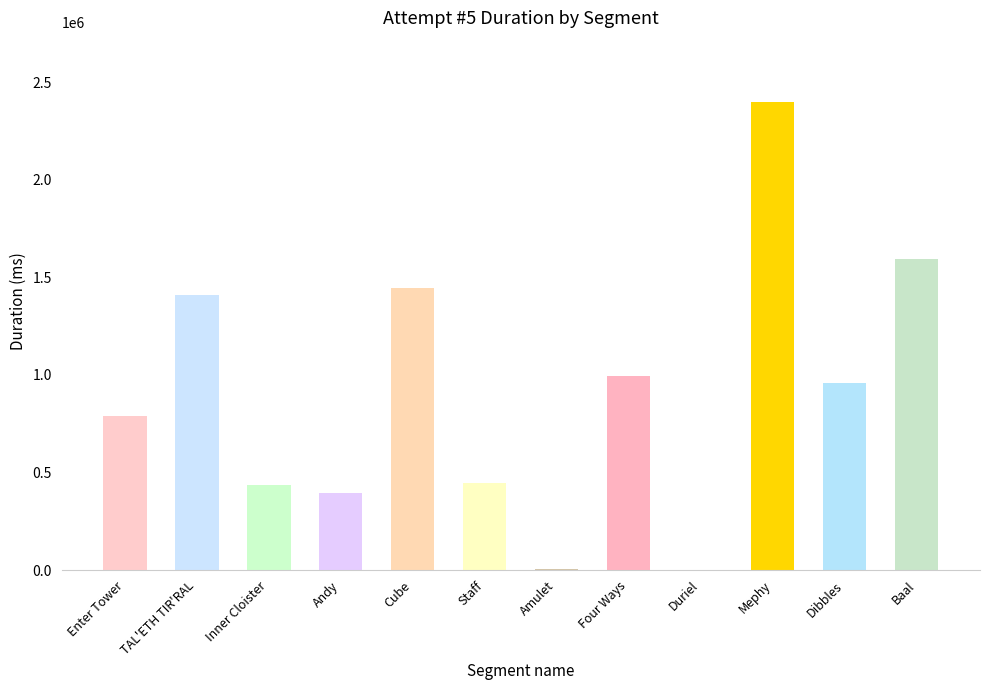

How many data points does each series have?

12